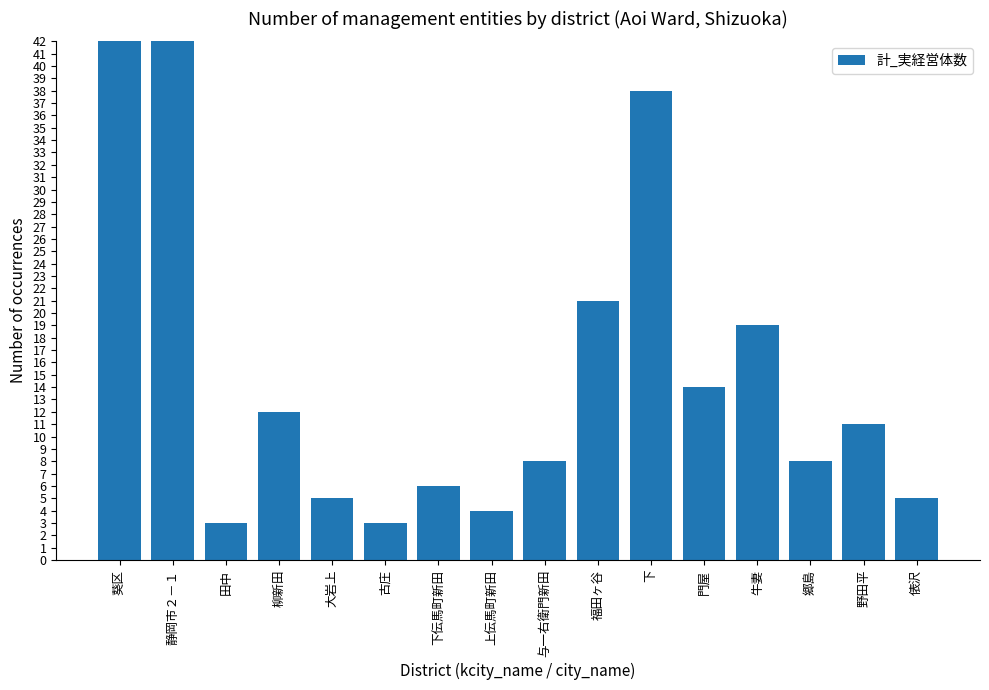

Rank the categories by value from lowest to highest.

田中, 古庄, 上伝馬町新田, 大岩上, 俵沢, 下伝馬町新田, 与一右衛門新田, 郷島, 野田平, 柳新田, 門屋, 牛妻, 福田ヶ谷, 下, 静岡市２－１, 葵区